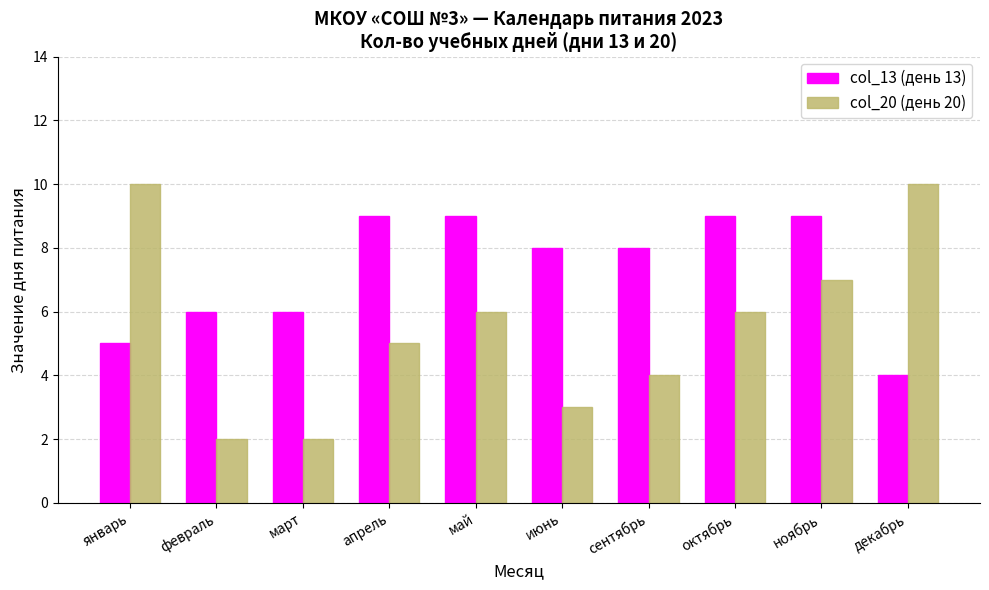

How many values in the col_20 (день 20) series are below 6?

5